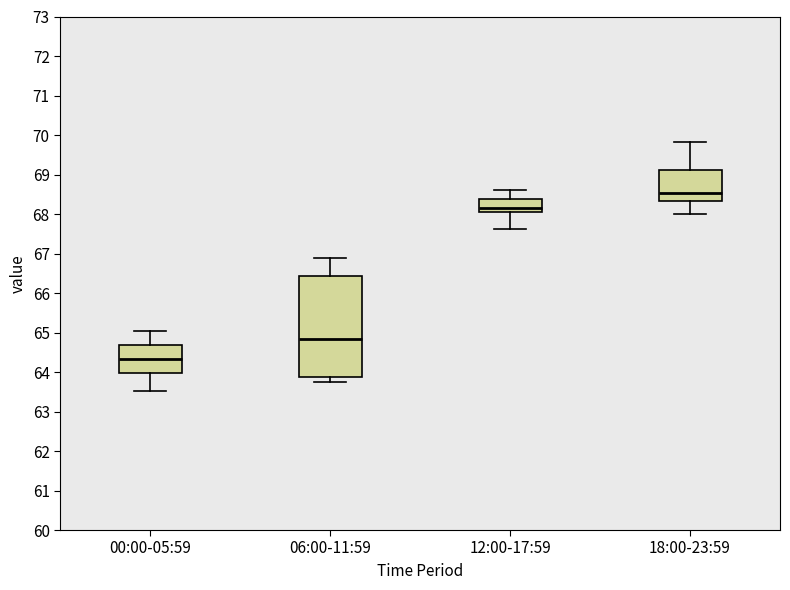

Reading left to right, read every box against the y-axis: the position of its median line, the range the box covers, and the ends of its whiskers. The values are not printed on the chart, so give them approximately, as read against the axis.

00:00-05:59: median 64.3, box 64.0 to 64.7, whiskers 63.5 to 65.1
06:00-11:59: median 64.8, box 63.9 to 66.4, whiskers 63.7 to 66.9
12:00-17:59: median 68.1, box 68.0 to 68.4, whiskers 67.6 to 68.6
18:00-23:59: median 68.5, box 68.3 to 69.1, whiskers 68.0 to 69.8